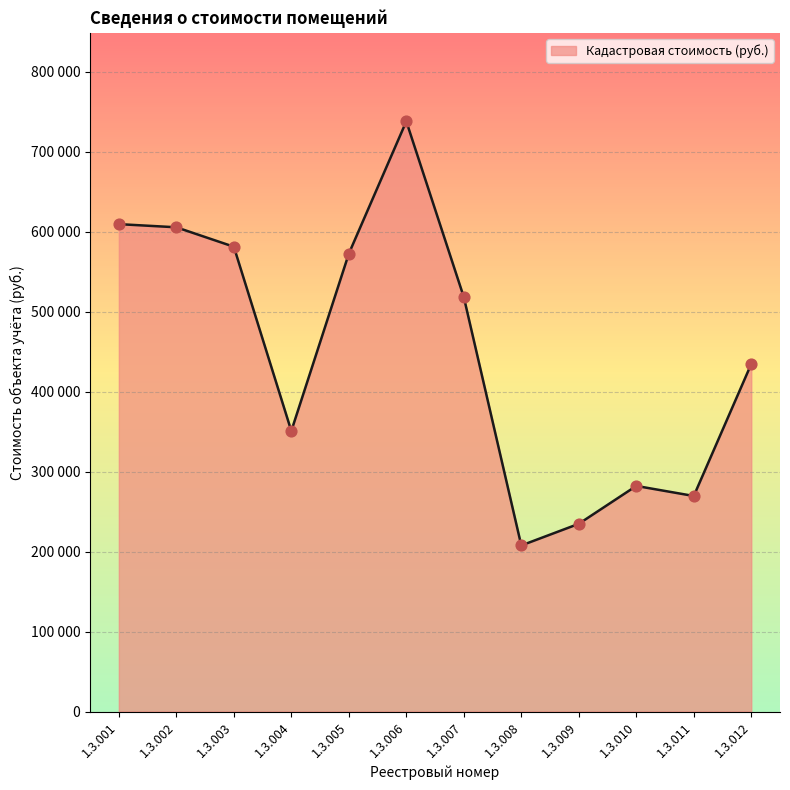

Approximately how many times larger is the value at 1.3.003 compared to 1.3.010?

2.1